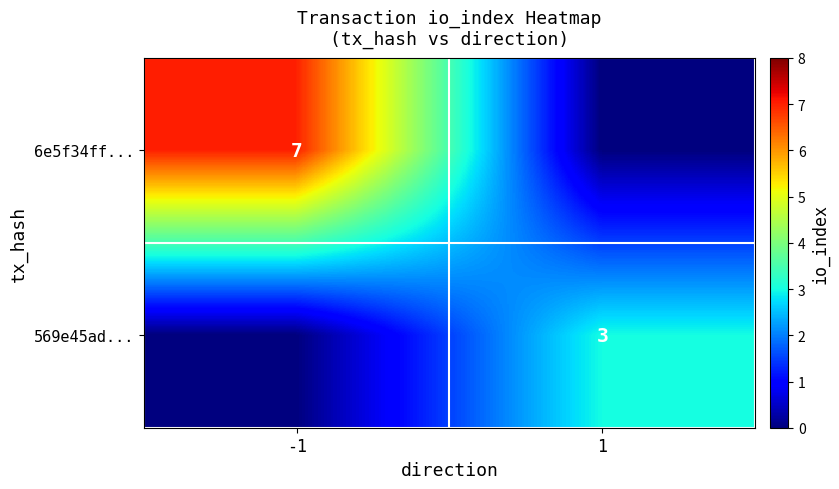

Is the value of 569e45ad... at 1 greater than the value of 6e5f34ff... at -1?

No